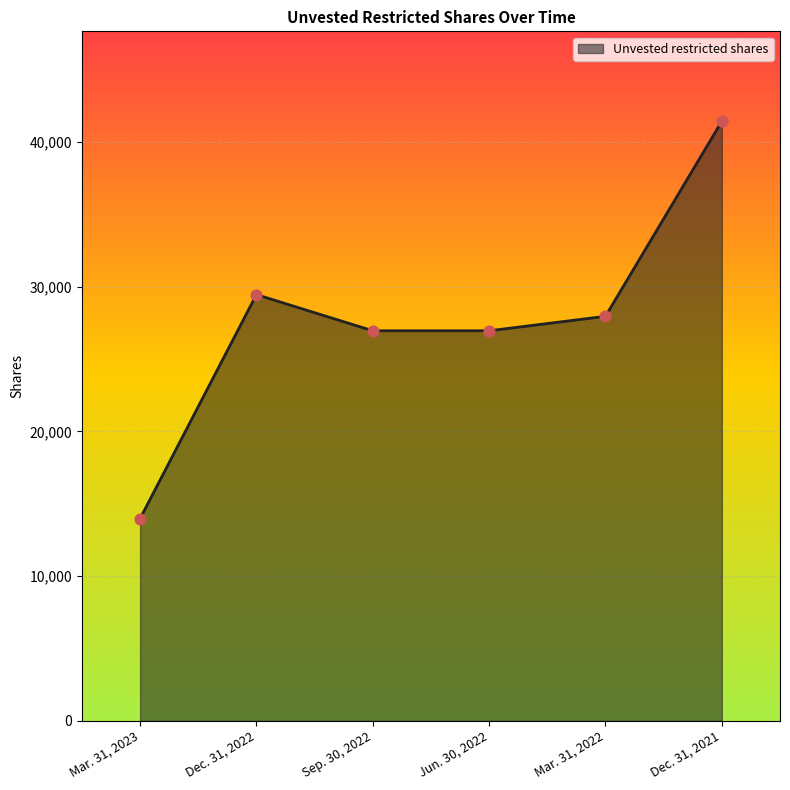

What is the change in value from Mar. 31, 2023 to Dec. 31, 2021?

+27450